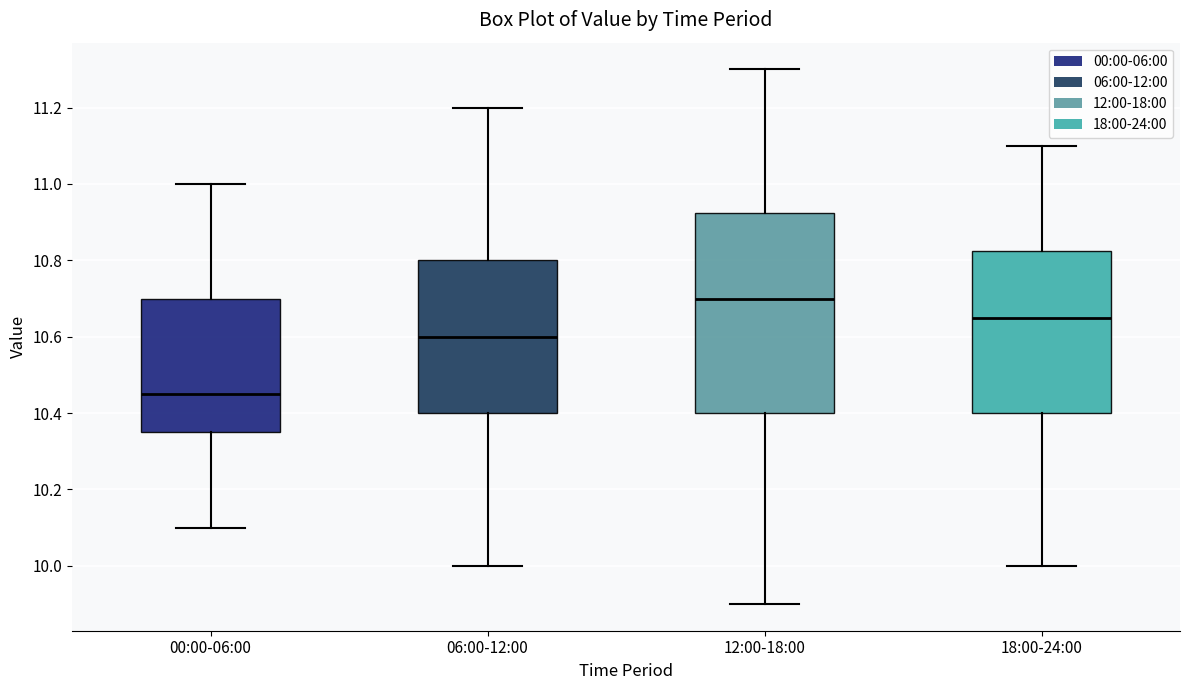

Reading left to right, transcribe this box plot: for each box, give where its median line is, the range the box spans, and where its two whiskers end, as read against the y-axis. The values are not printed on the chart, so give them approximately, as read against the axis.

00:00-06:00: median 10.46, box 10.36 to 10.70, whiskers 10.10 to 11.00
06:00-12:00: median 10.60, box 10.40 to 10.80, whiskers 10.00 to 11.20
12:00-18:00: median 10.70, box 10.40 to 10.92, whiskers 9.90 to 11.30
18:00-24:00: median 10.66, box 10.40 to 10.82, whiskers 10.00 to 11.10